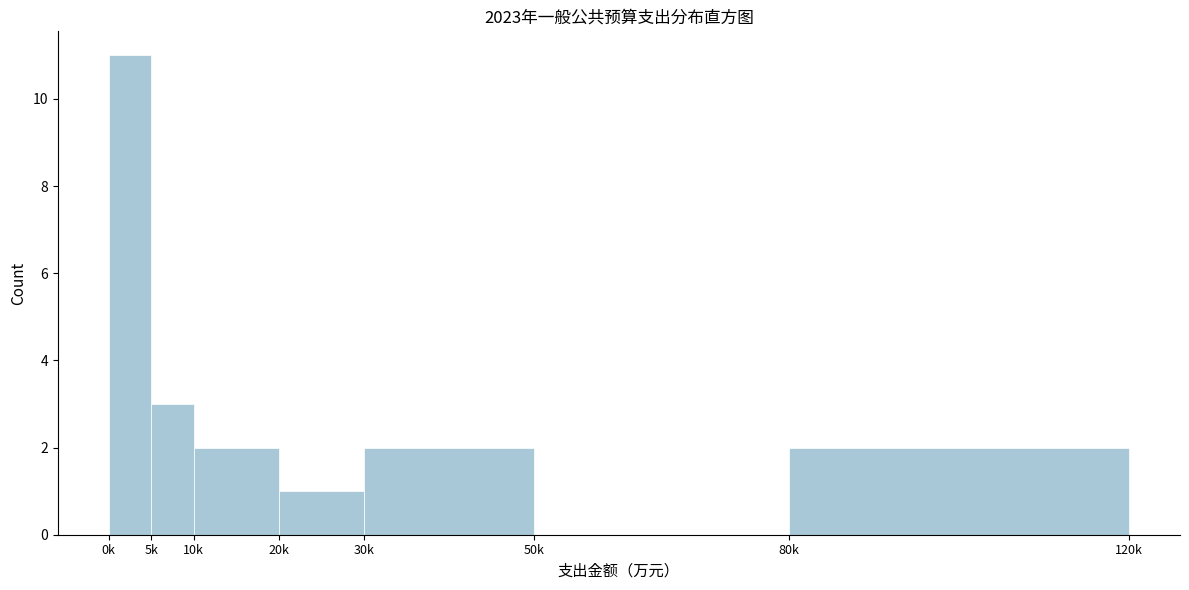

Reading left to right, what are all the values shown in this chart?

0k=11	5k=3	10k=2	20k=1	30k=2	50k=0	80k=2